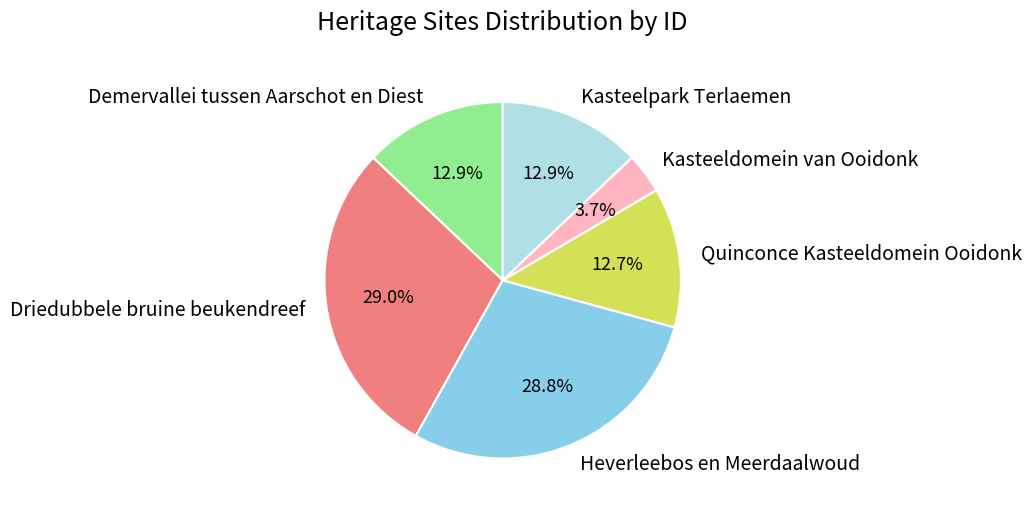

What portion of the pie excludes Quinconce Kasteeldomein Ooidonk?

87.3%